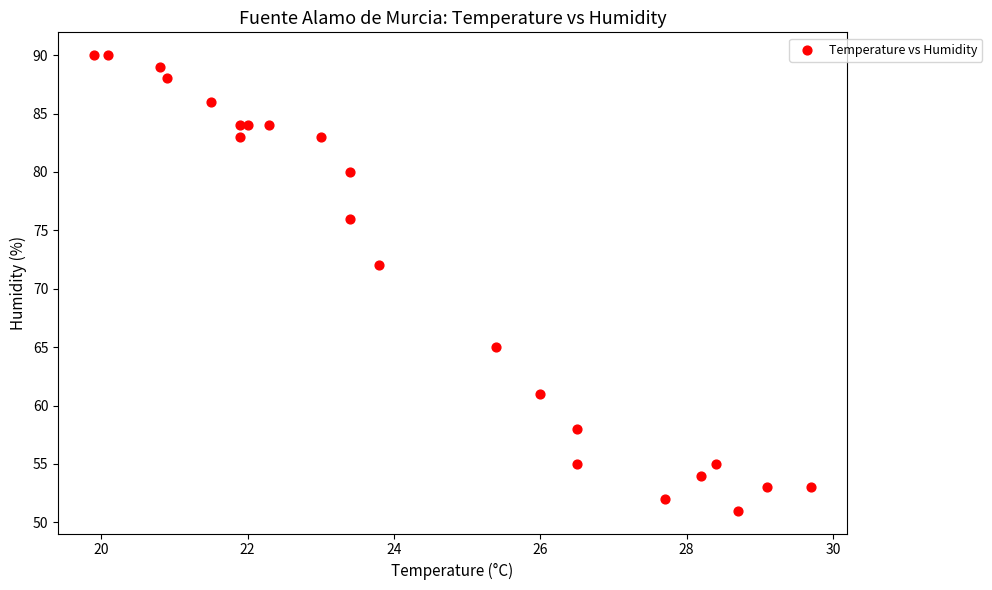

What Y value in the scatter plot is closest to 70?

72